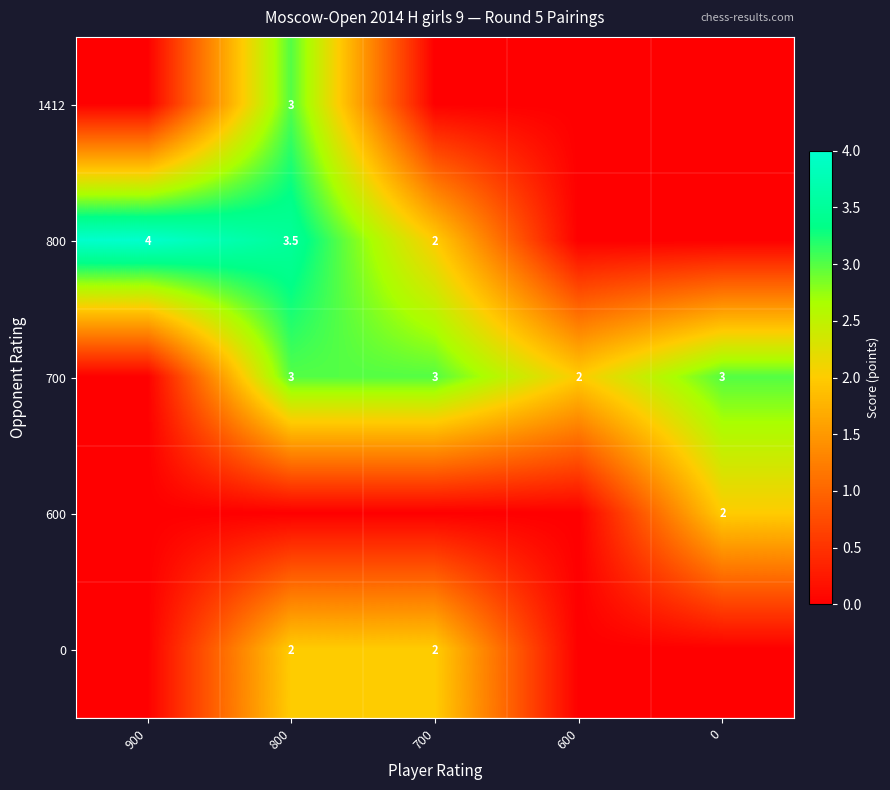

Rank the series by their maximum value, from lowest to highest.

600, 0, 1412, 700, 800